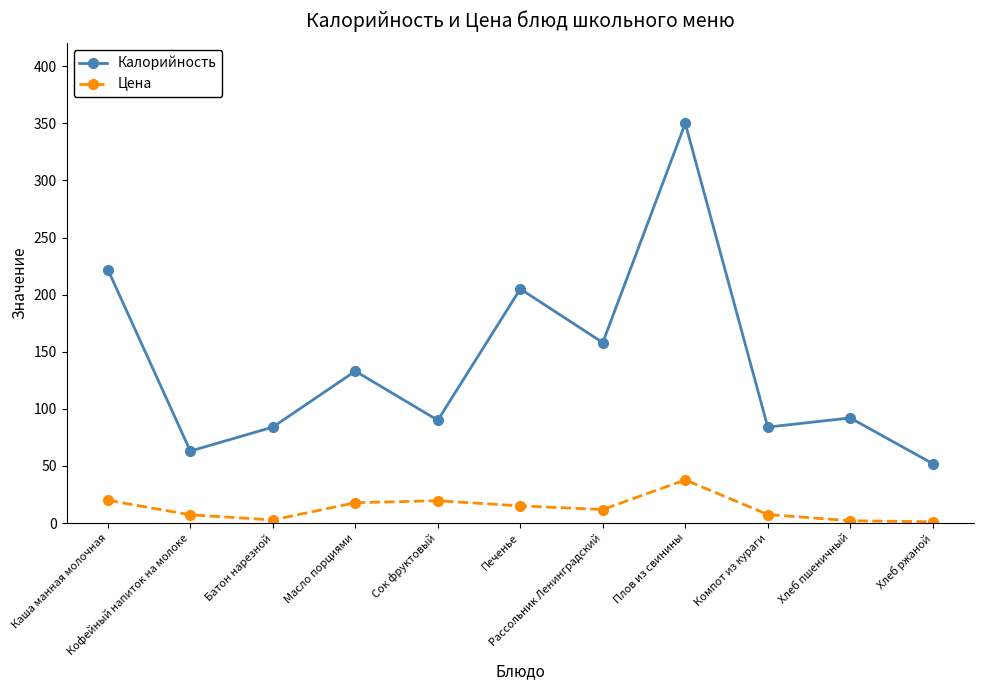

What is the label of the 7th point from the left?

Рассольник Ленинградский